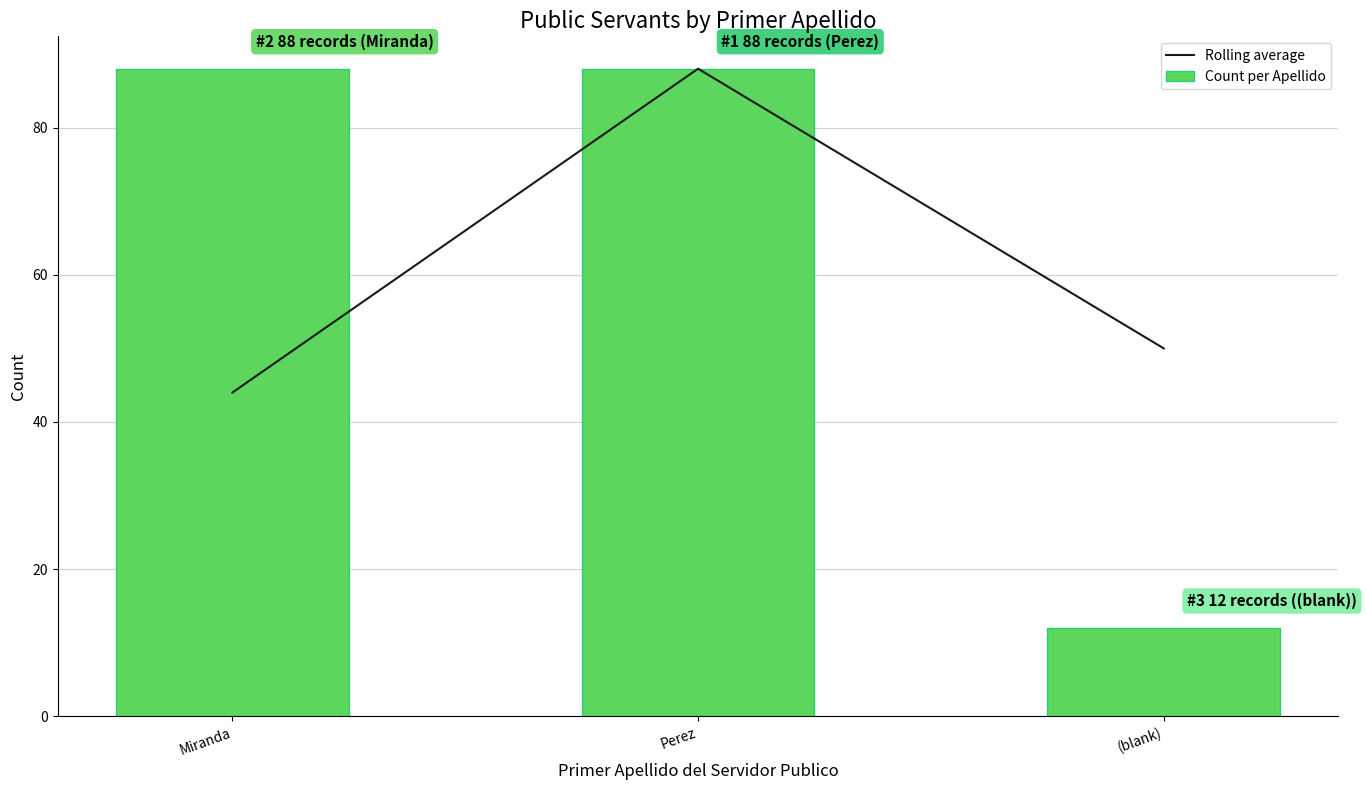

Which series has the widest spread of values?

Count per Apellido